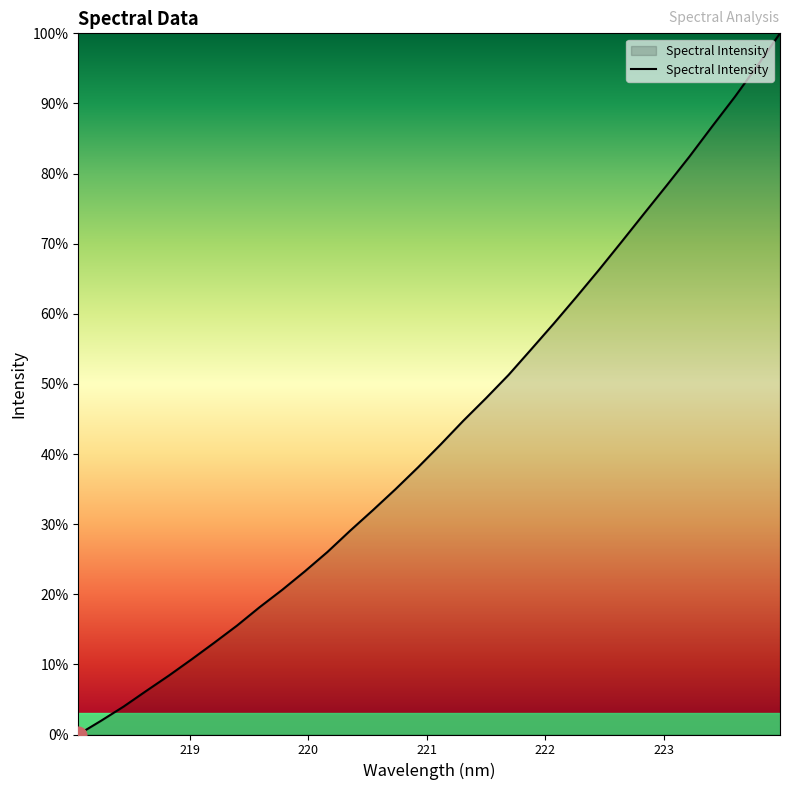

What is the difference between the maximum and minimum values?

100.0